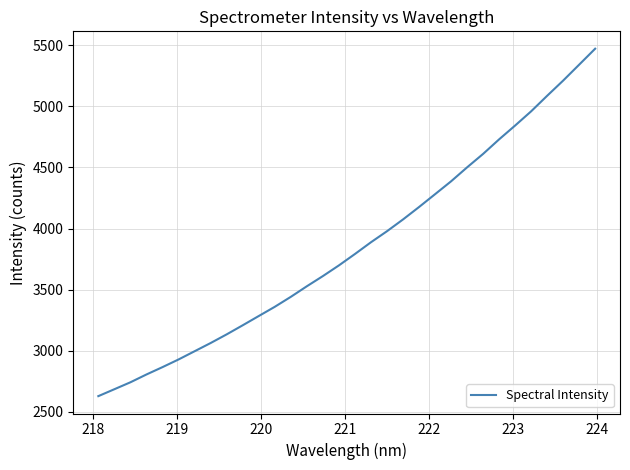

How many lines are shown in the chart?

1